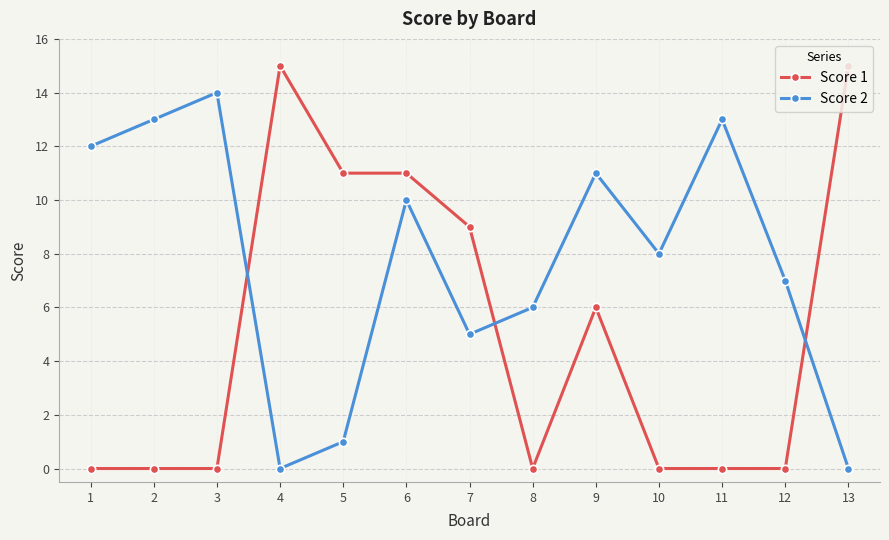

What value does the Score 2 series have at 12, to the nearest 5?

5